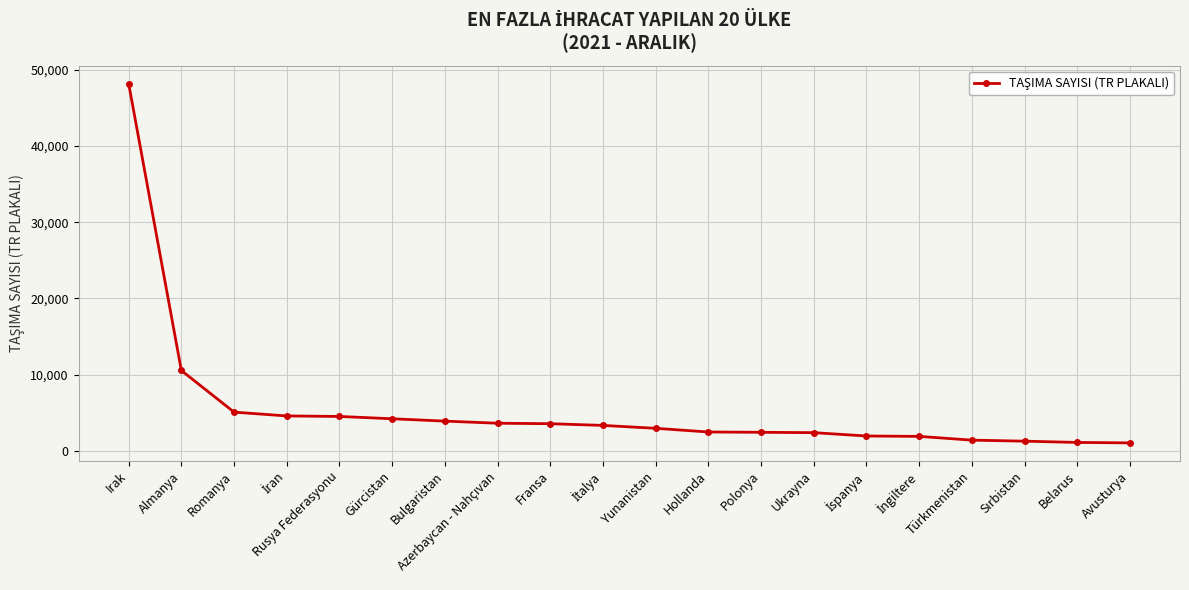

What position from the left is Bulgaristan?

7